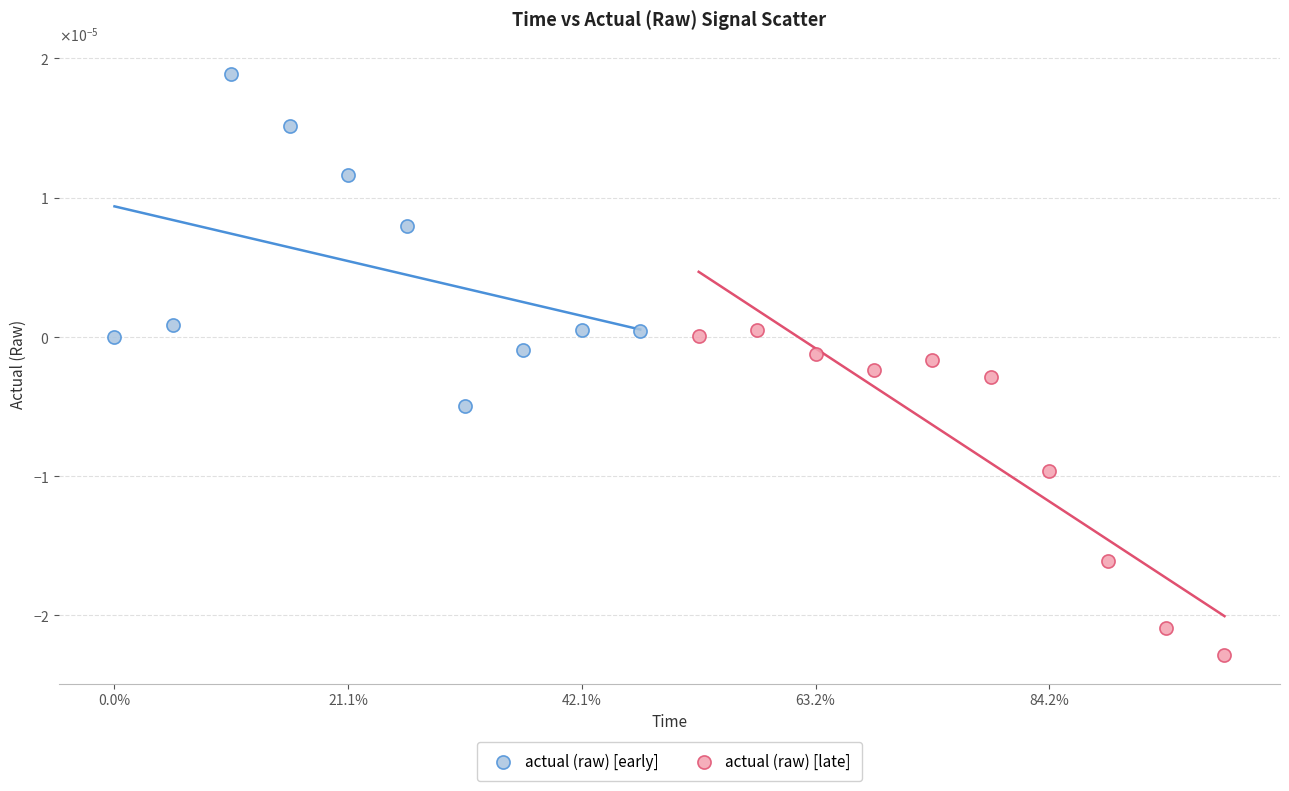

Which series contains the lowest Y value?

actual (raw) [late]